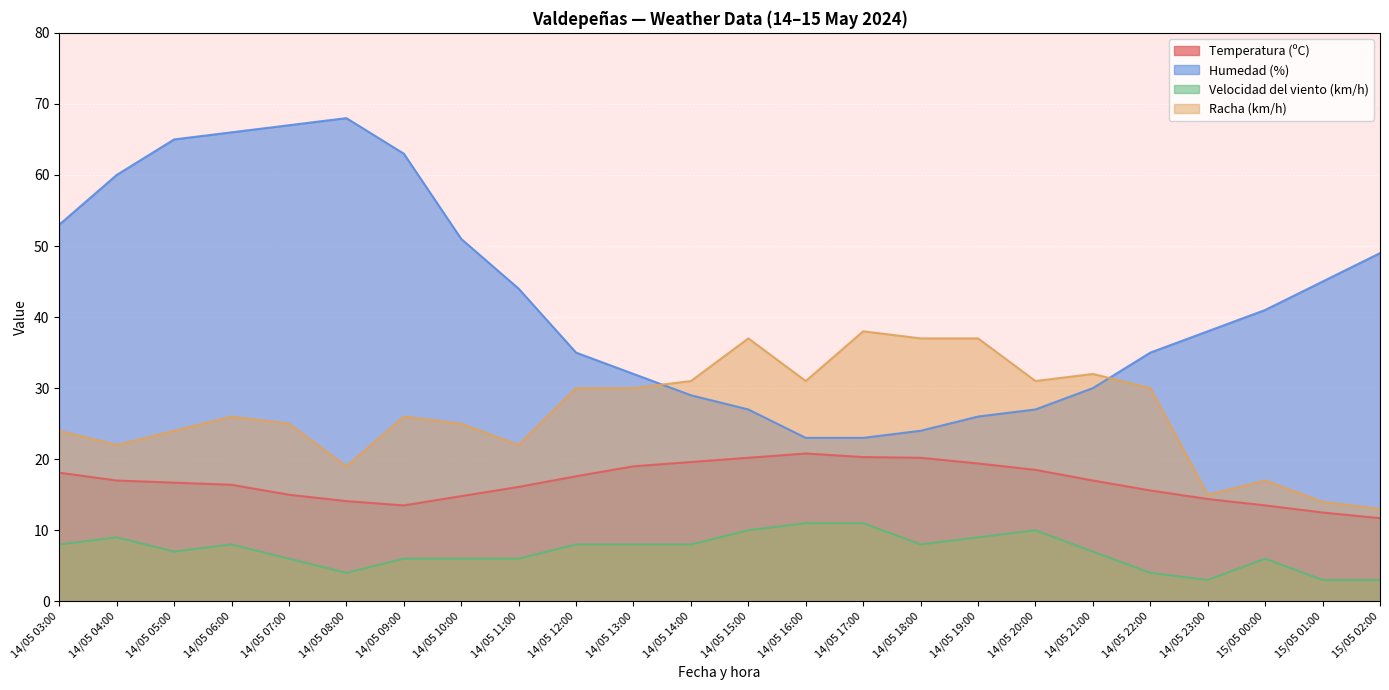

How many Velocidad del viento (km/h) values are between 6 and 9?

15